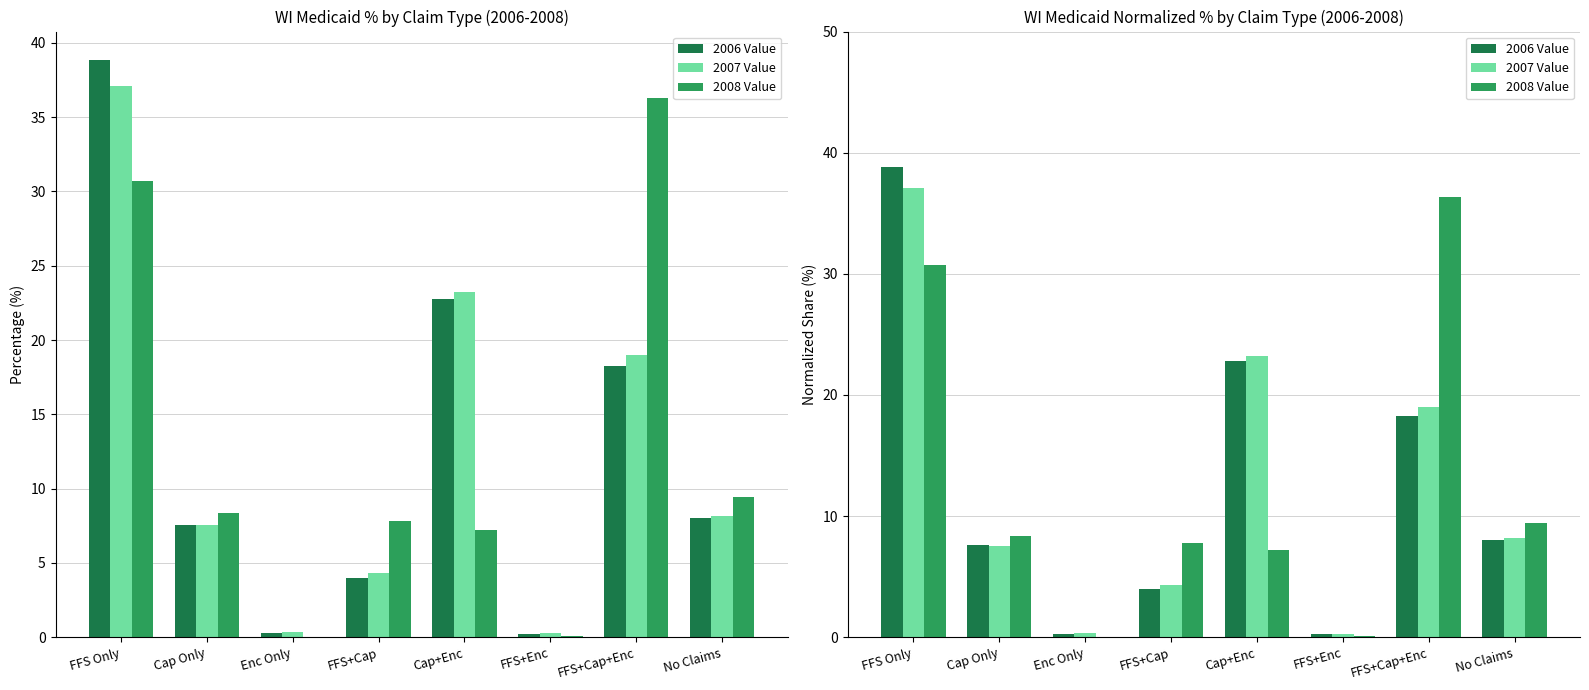

What is the label of the 3rd bar from the right?

FFS+Enc